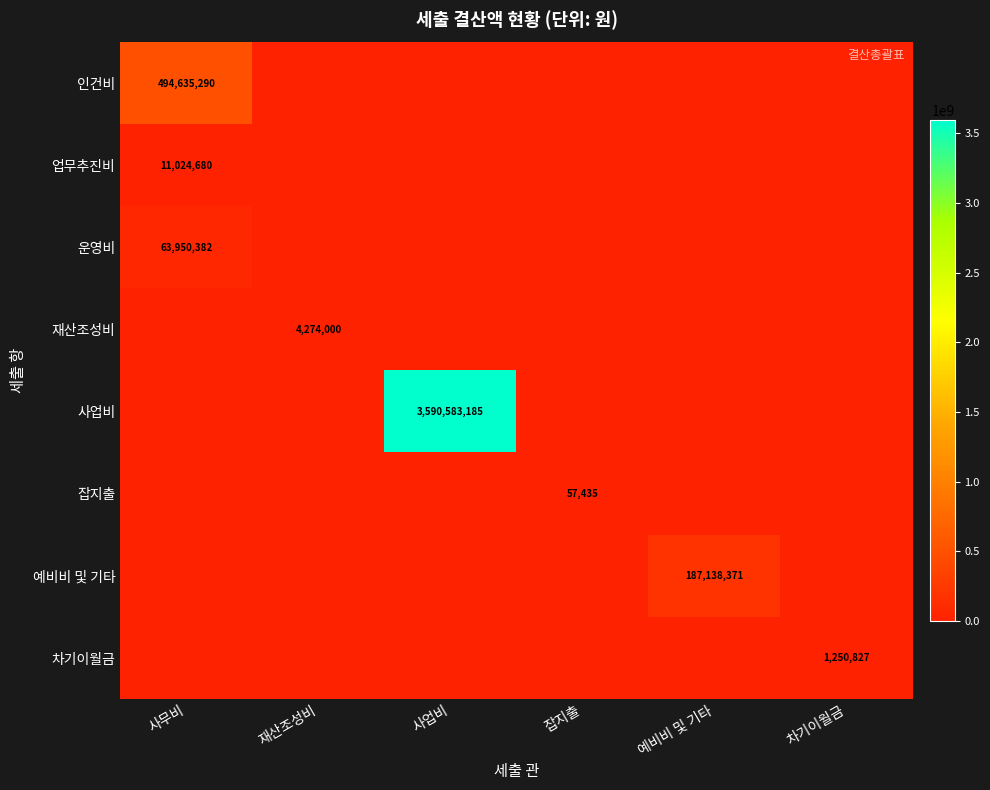

The 재산조성비 series shows 1423248 at 재산조성비. True or false?

False